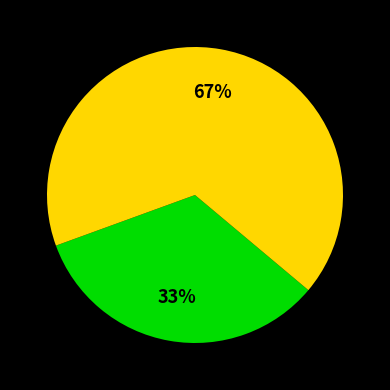

To the nearest percent, what is the average slice percentage?

50%